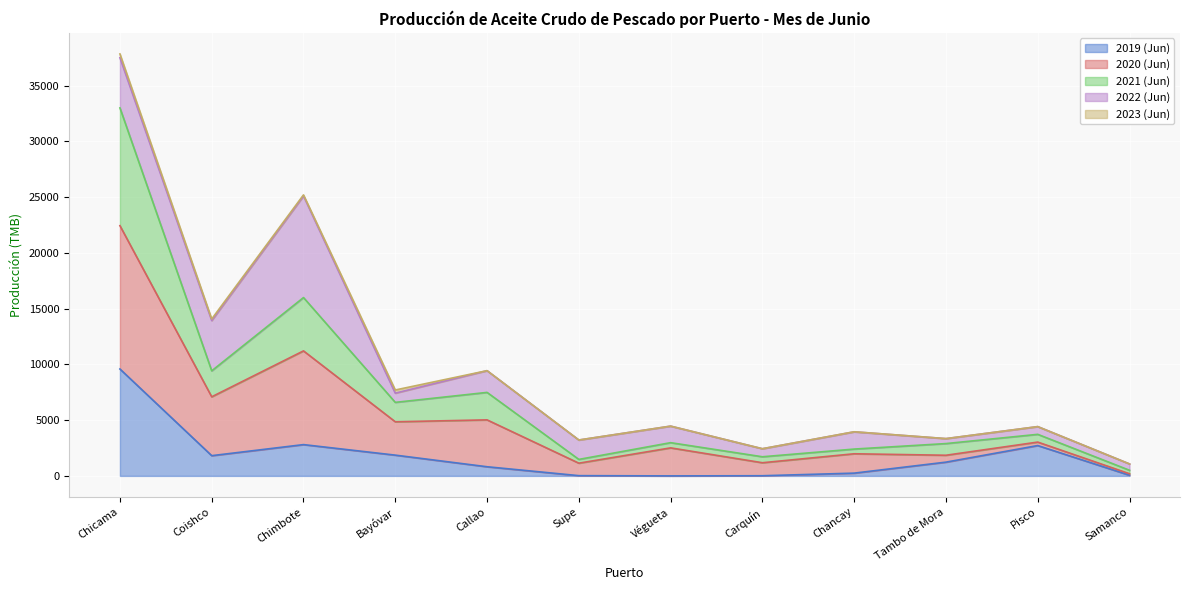

At which category is the sum across all series the highest?

Chicama